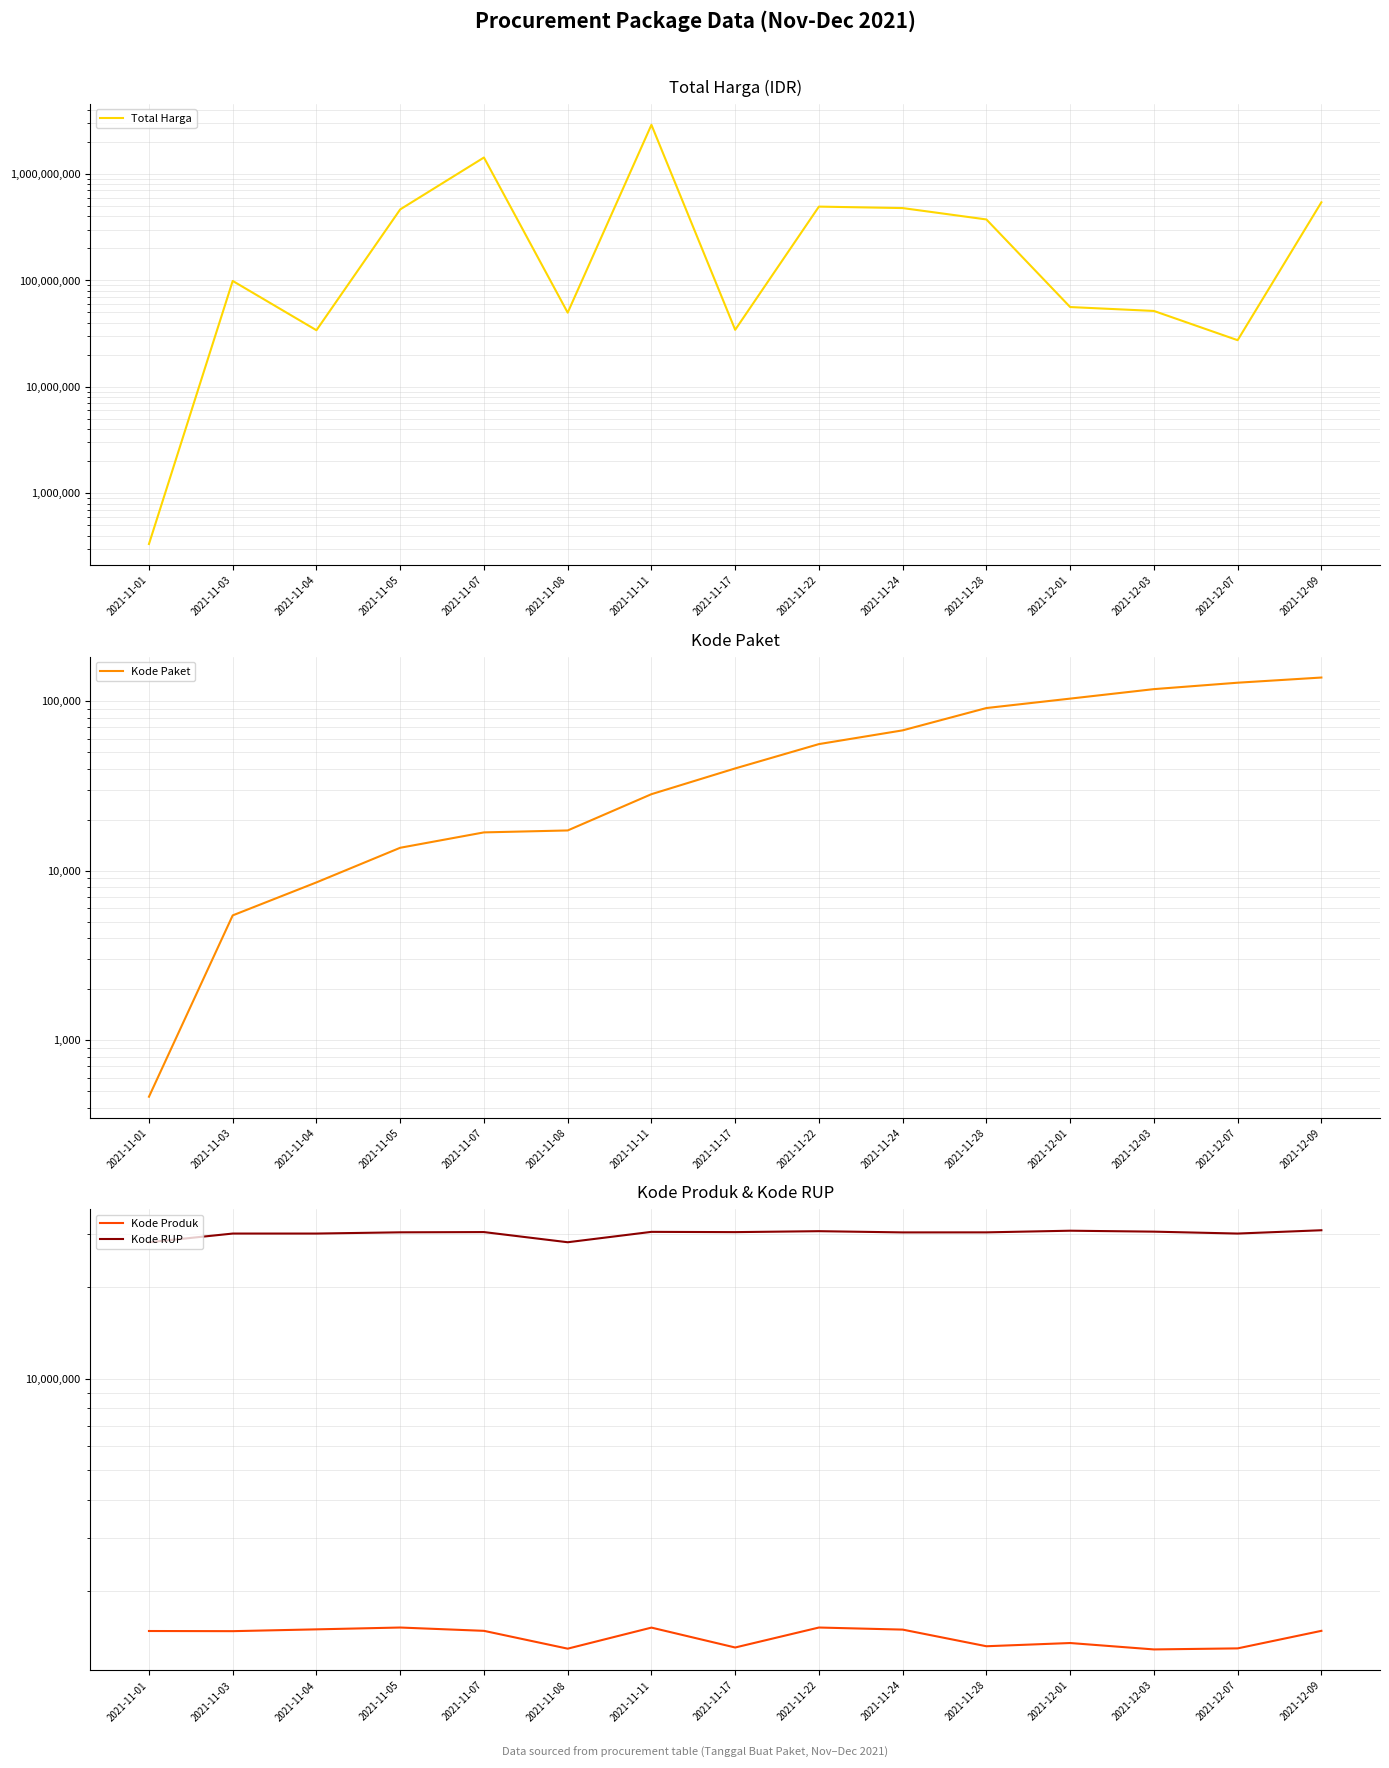

What is the maximum value shown in the chart?

2892122000